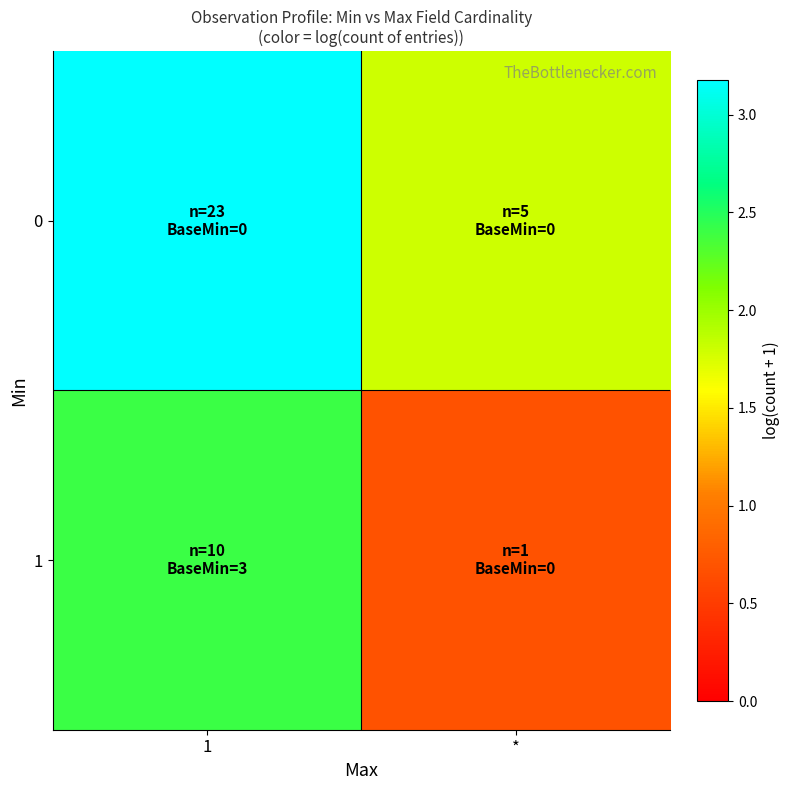

What is the spread (max minus min) of values at *?

1.1